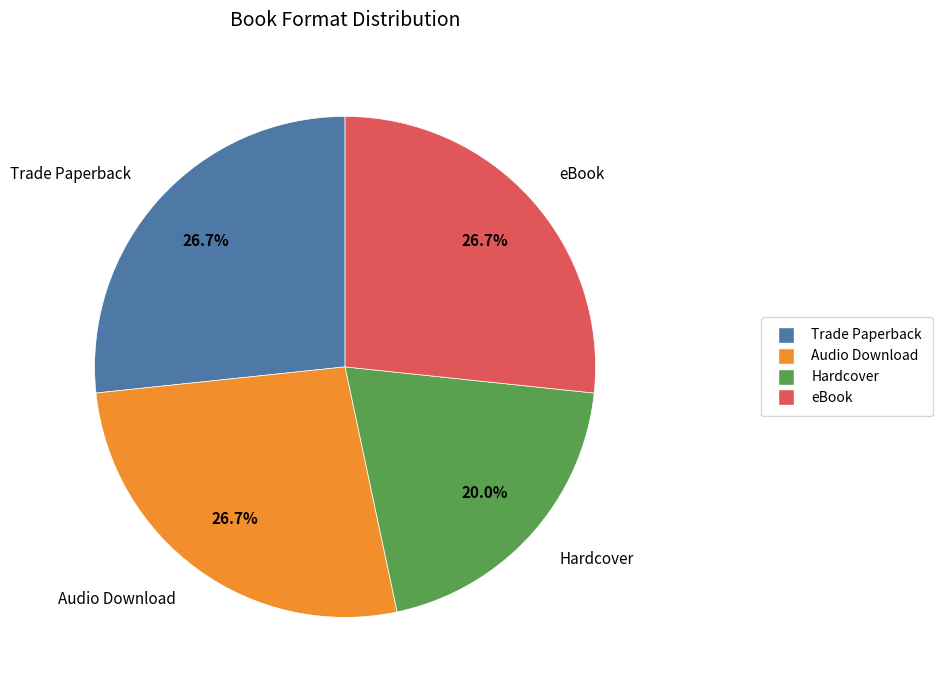

Does any single category account for the majority?

No